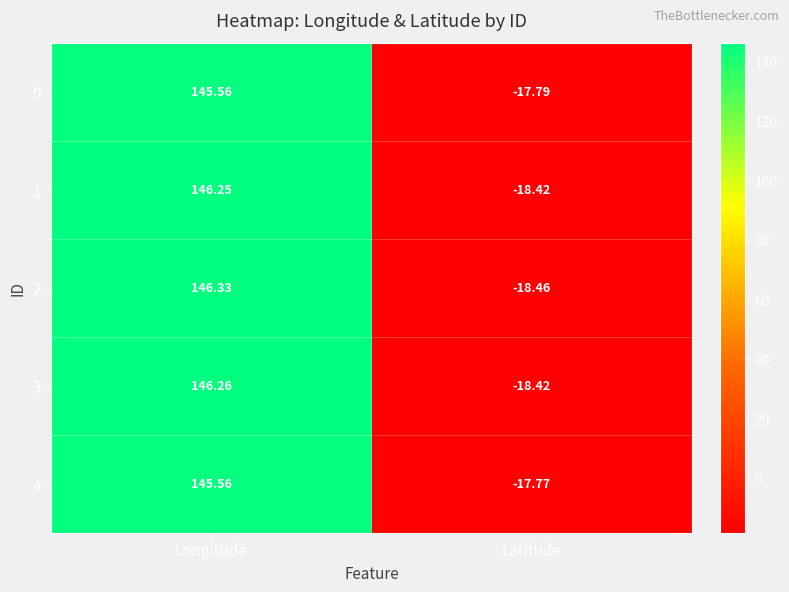

Count the number of categories in the chart.

2